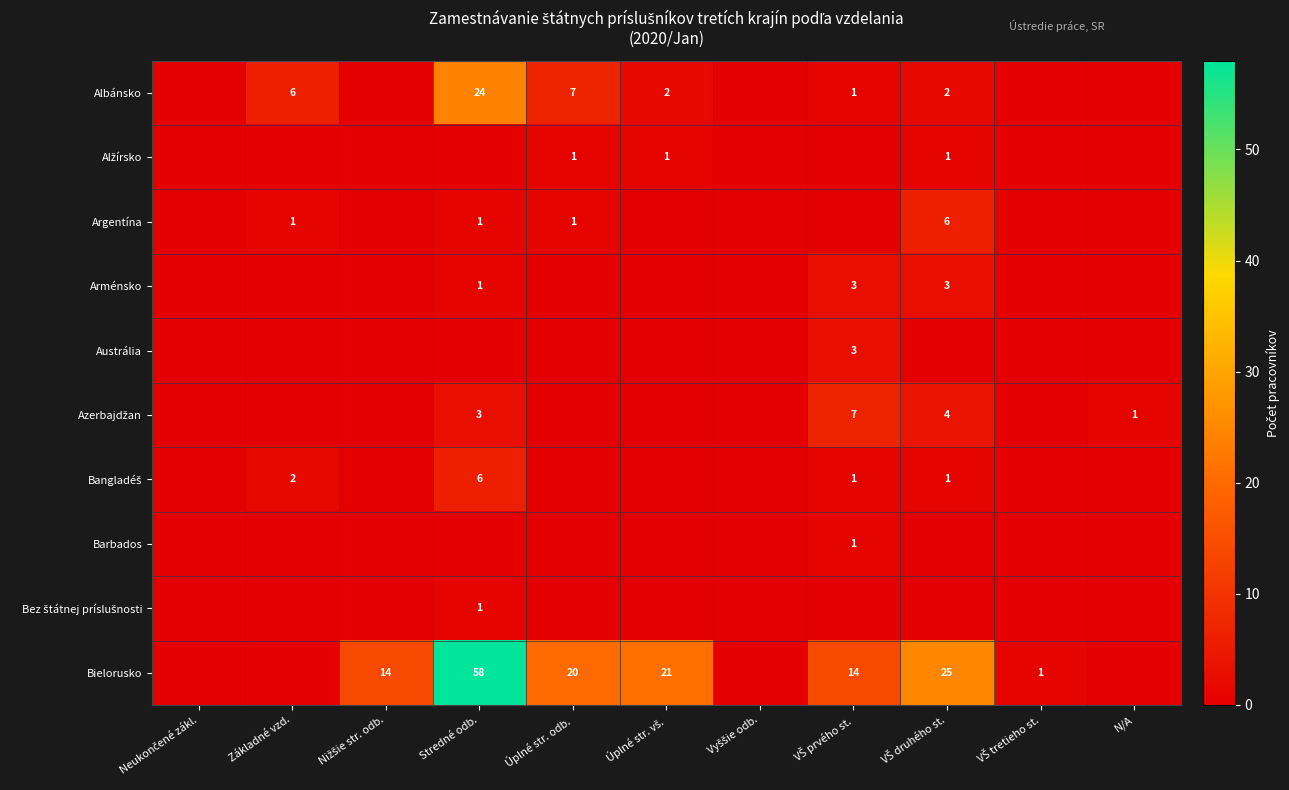

How many distinct data groups are displayed?

10